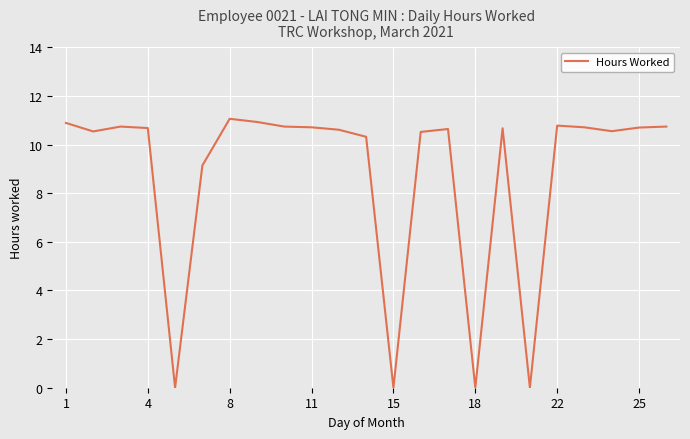

How many values are below 10?

5